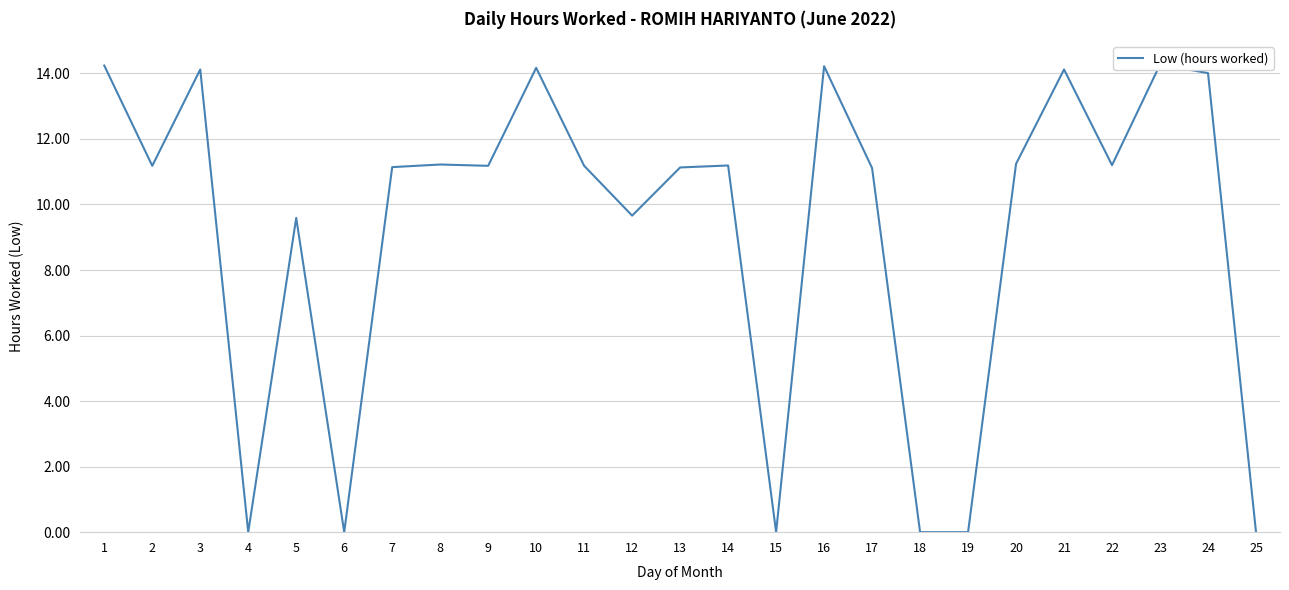

Which has a higher value, 13 or 19?

13